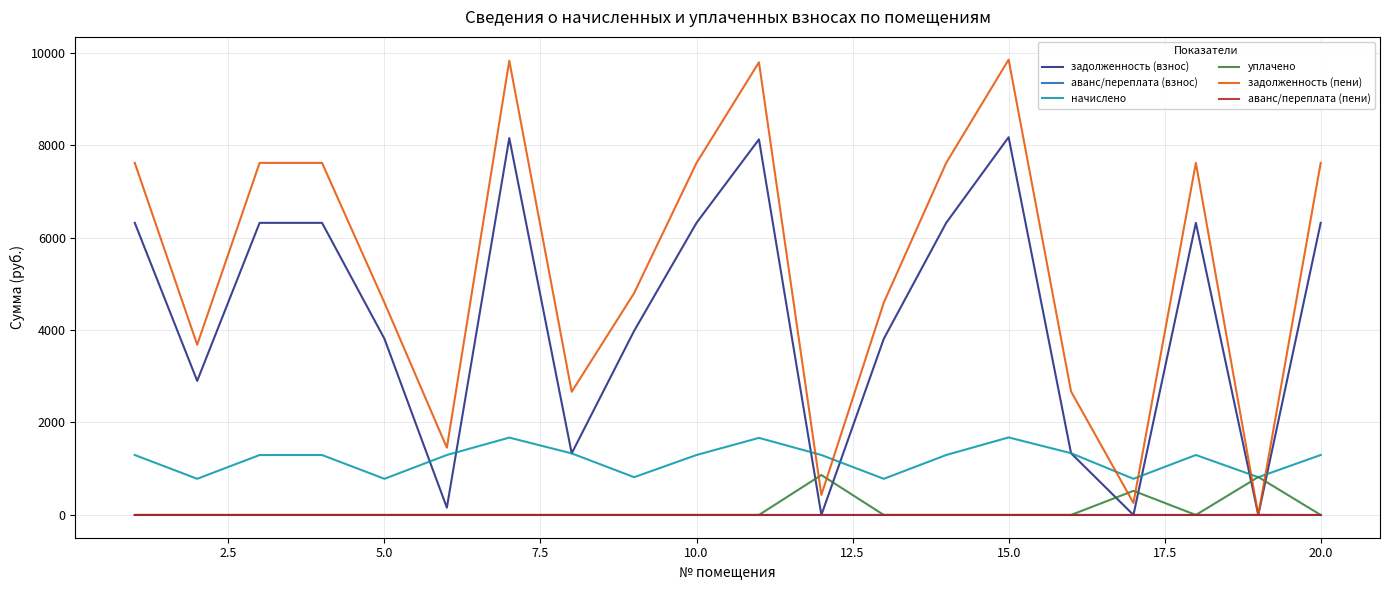

What is the sum of all уплачено values?

2205.8